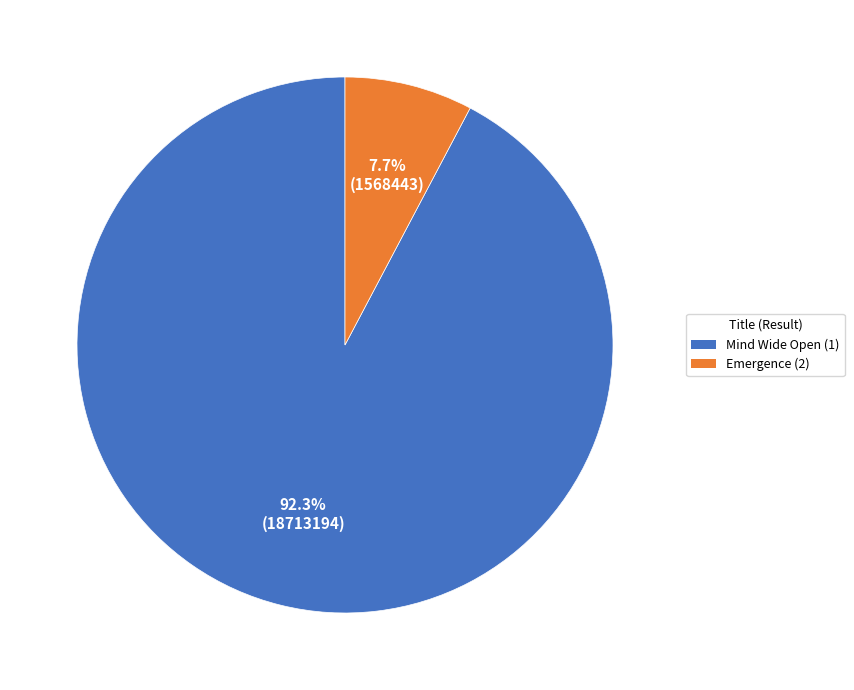

Which slice is the smallest?

Emergence (2)